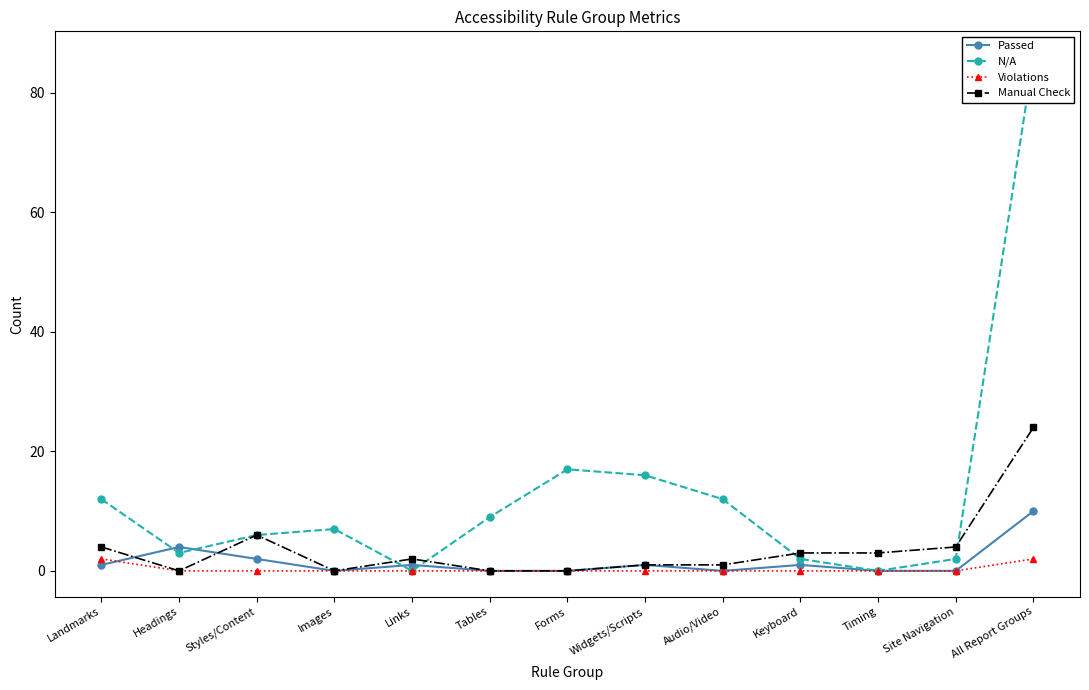

True or false: Manual Check has a value of 2 at Audio/Video.

False